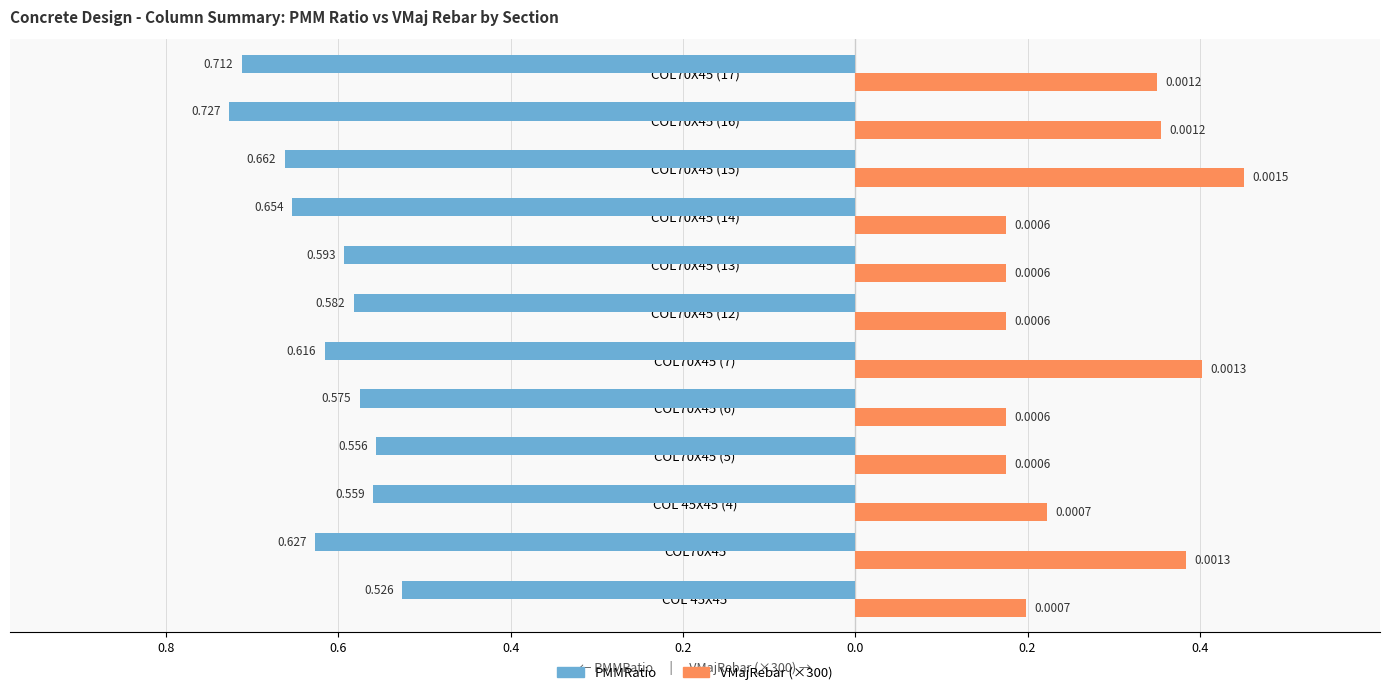

What is the difference between the maximum and minimum values in the VMajRebar (×300) series?

0.3